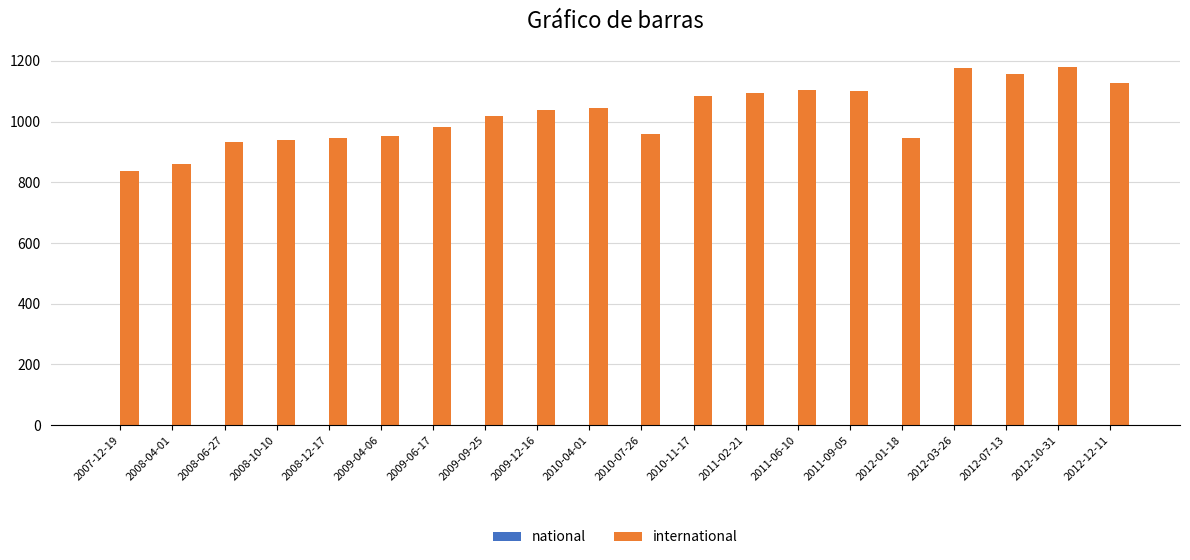

List the series in order of their overall mean, lowest first.

national, international